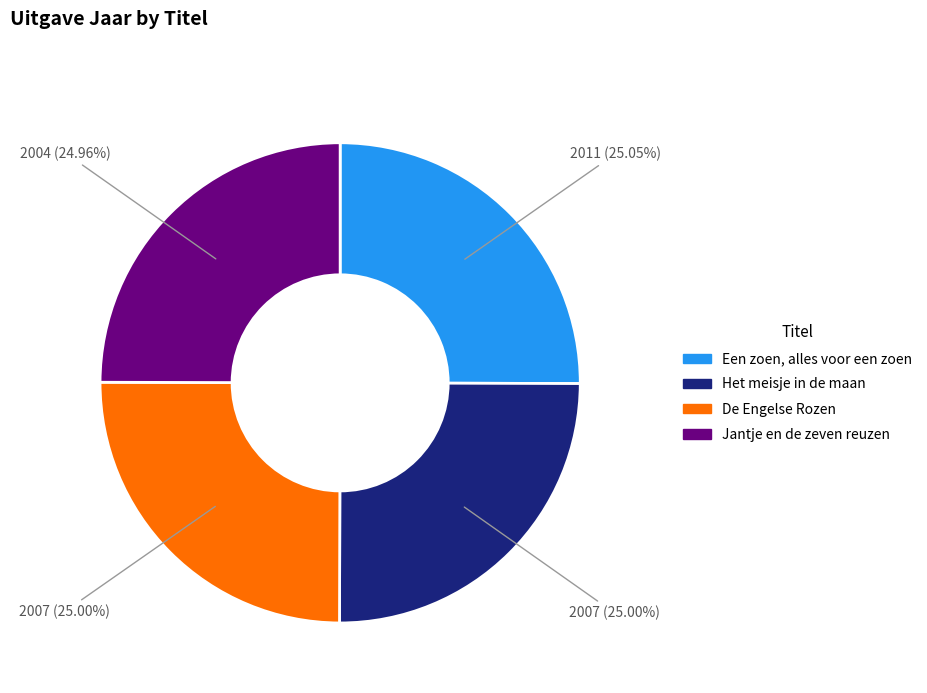

To the nearest percent, what is the average slice percentage?

25%